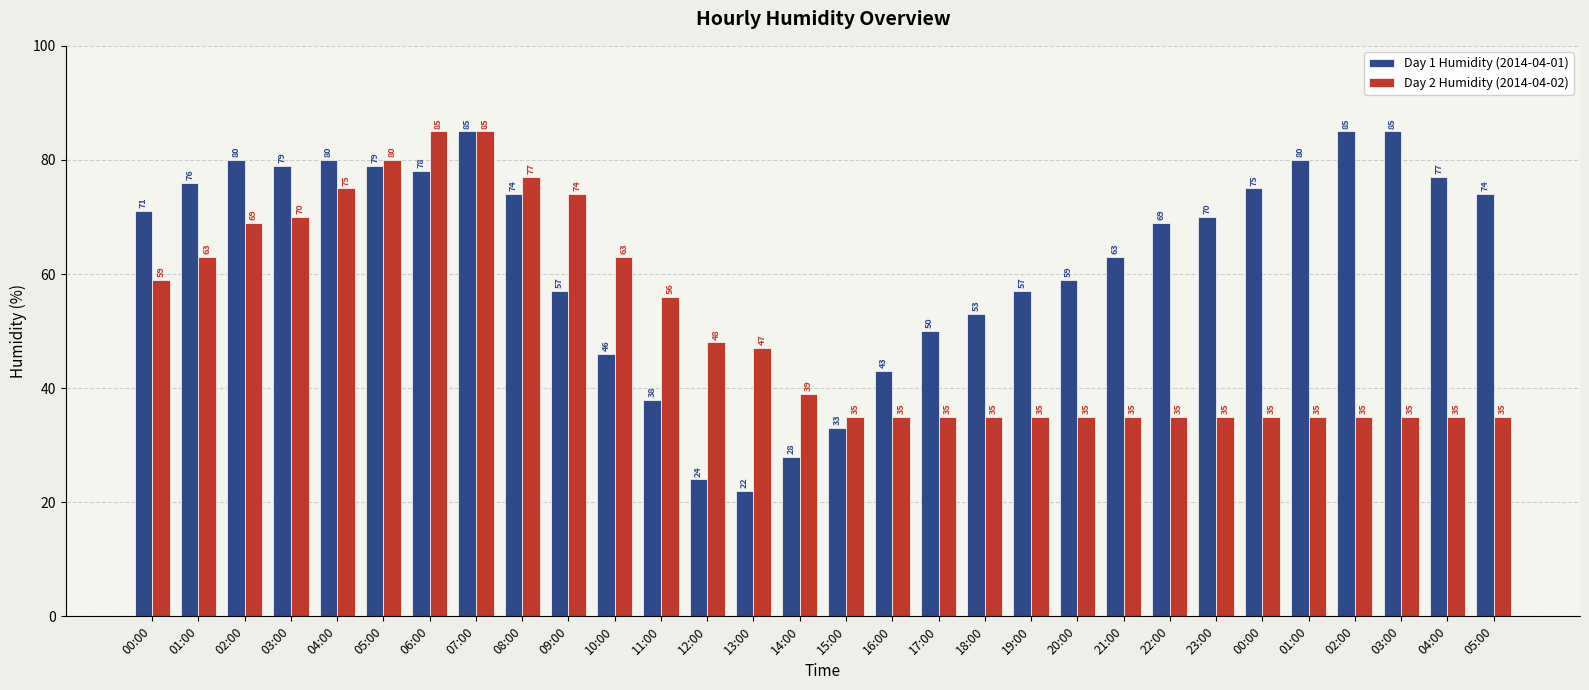

What are all the series names shown in the legend?

Day 1 Humidity (2014-04-01), Day 2 Humidity (2014-04-02)